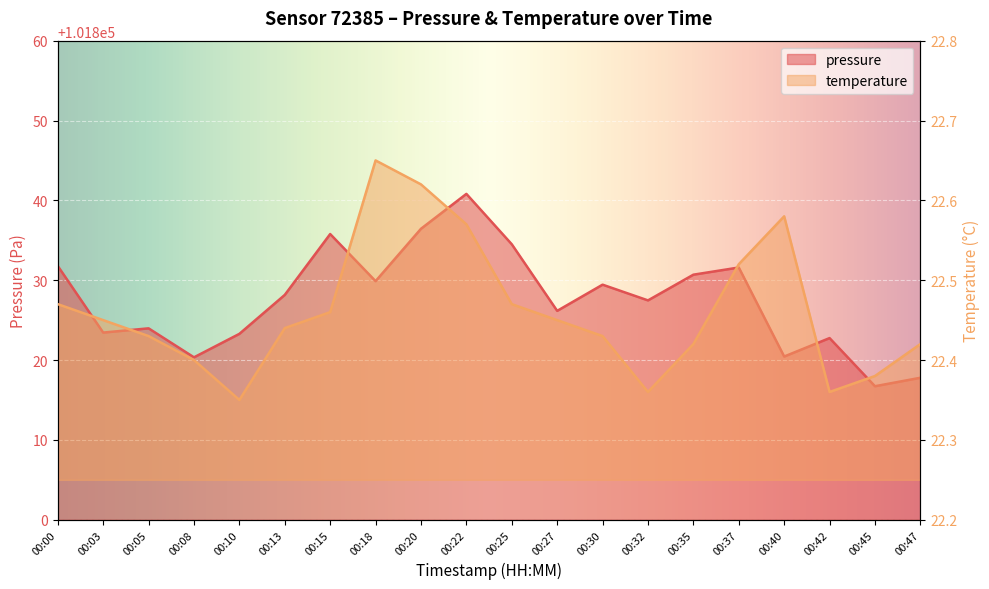

What is the average value of the temperature series?

22.5